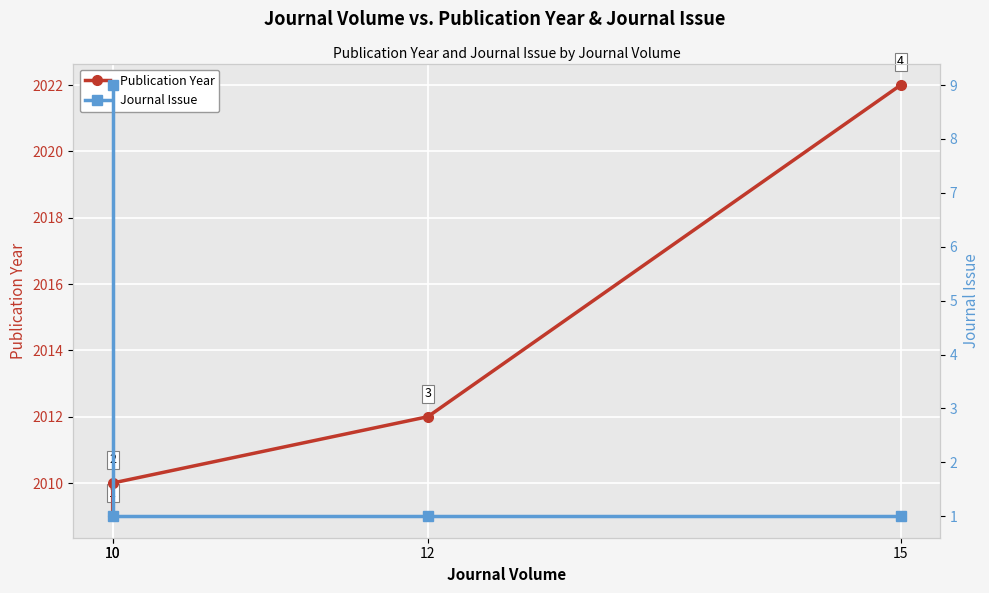

Which category has the lowest value across all series?

10